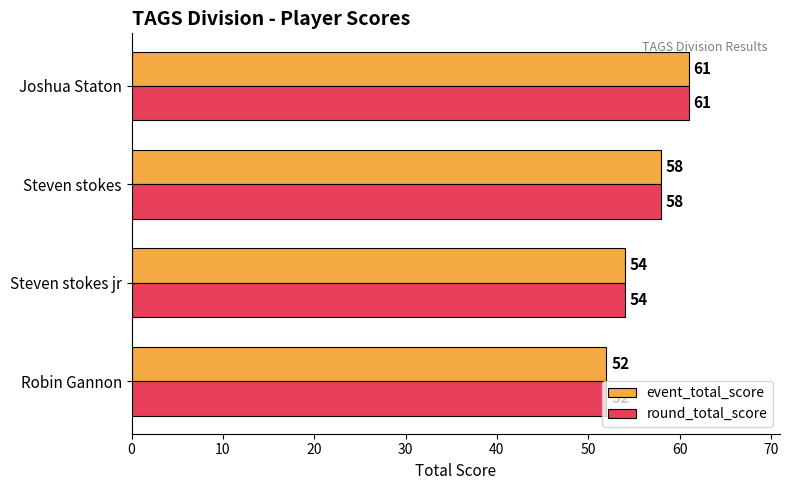

What is the total value across all series at Joshua Staton?

122